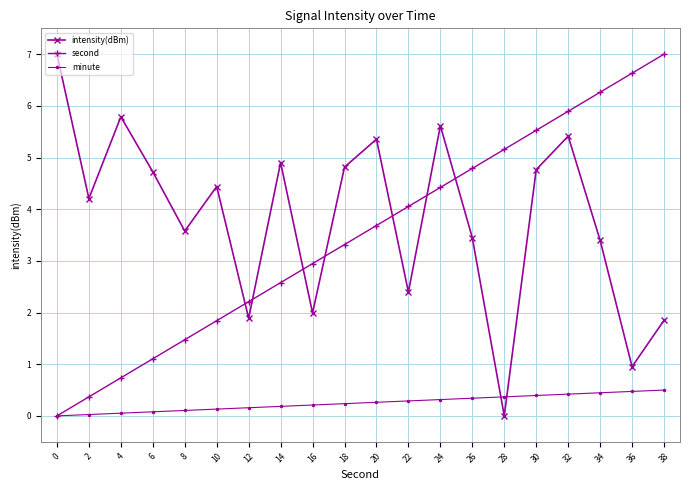

Which series changed the most between 2 and 4?

intensity(dBm)